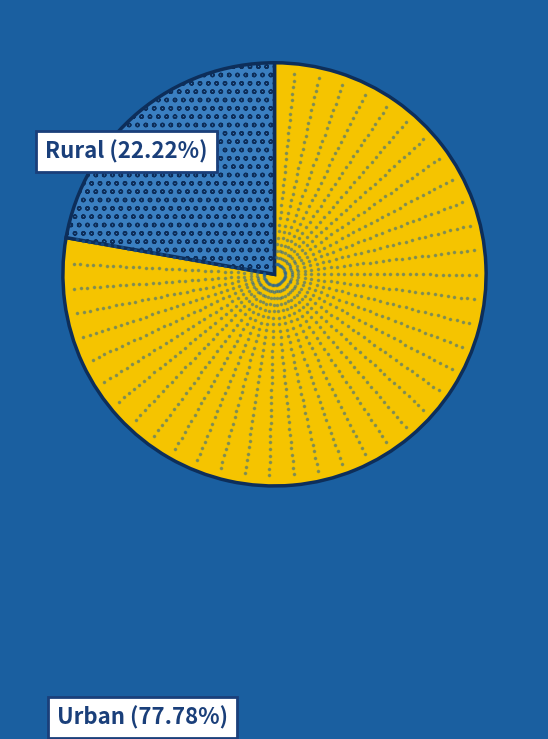

Between 0 and 8, which is larger?

8